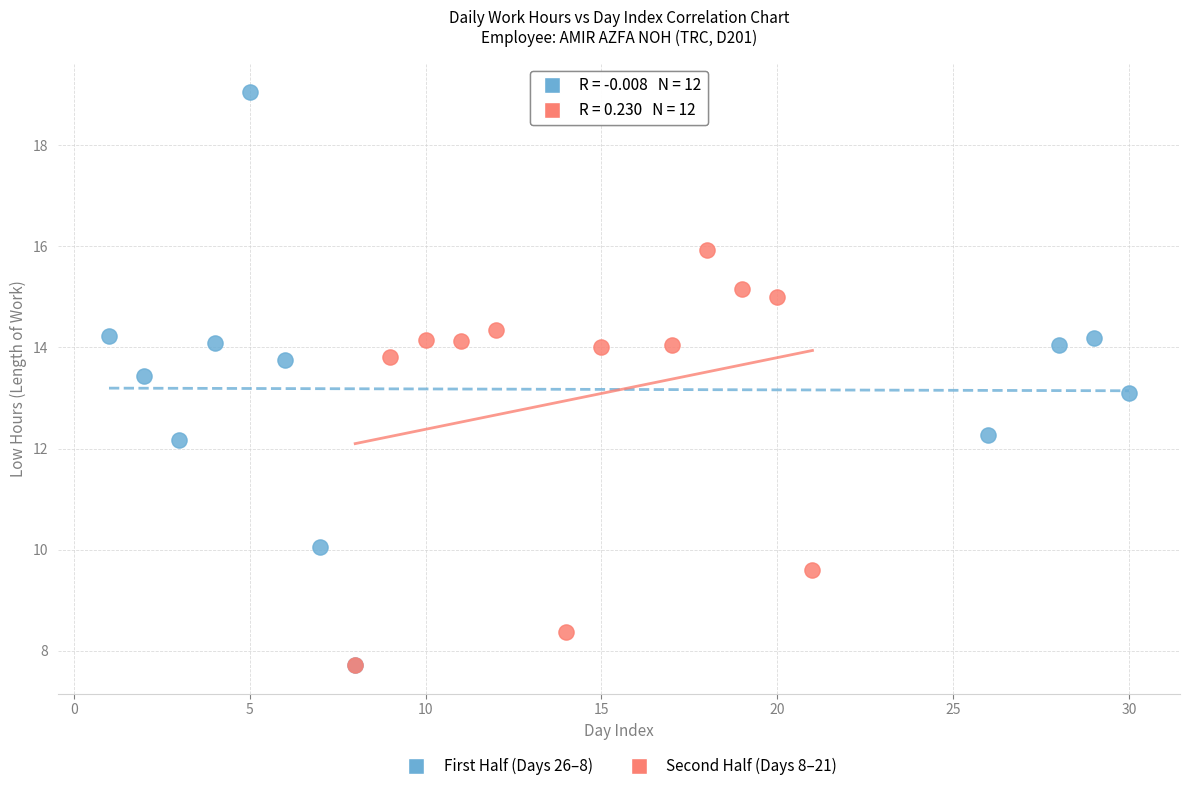

Which series has the largest Y range (max minus min)?

First Half (Days 26–8)